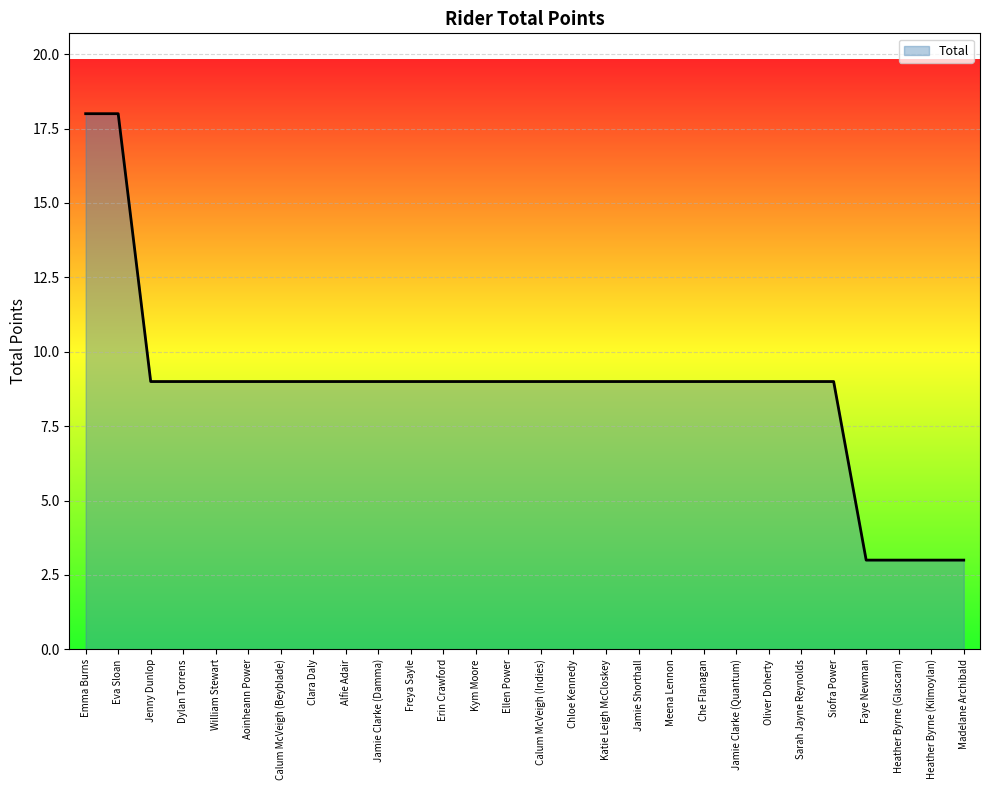

Reading left to right, extract all data points from this chart.

18	18	9	9	9	9	9	9	9	9	9	9	9	9	9	9	9	9	9	9	9	9	9	9	3	3	3	3